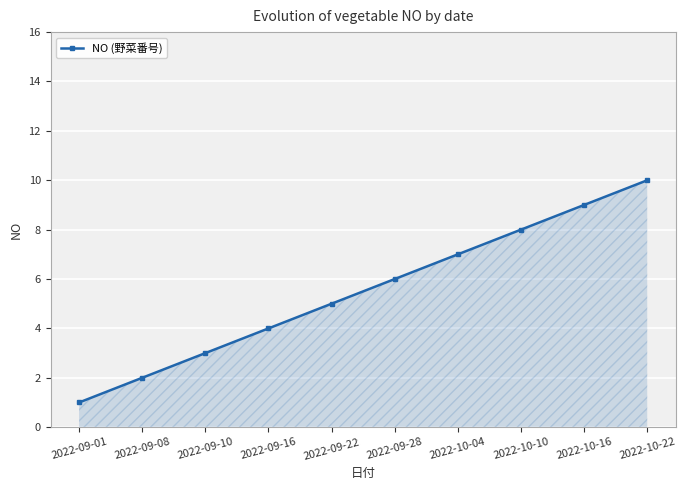

Reading right to left, extract all data points from this chart.

10	9	8	7	6	5	4	3	2	1